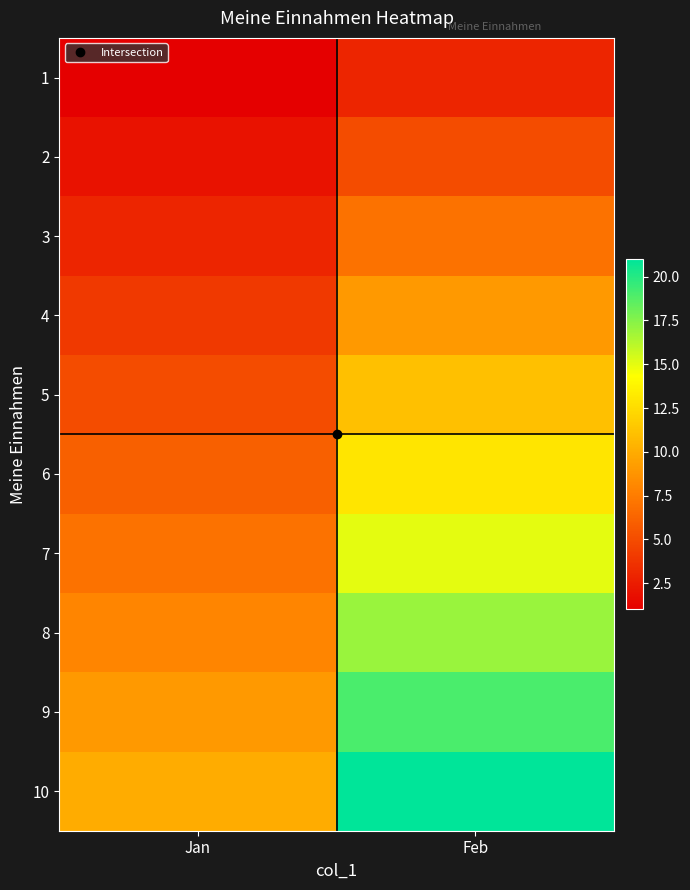

What is the greatest value displayed?

21